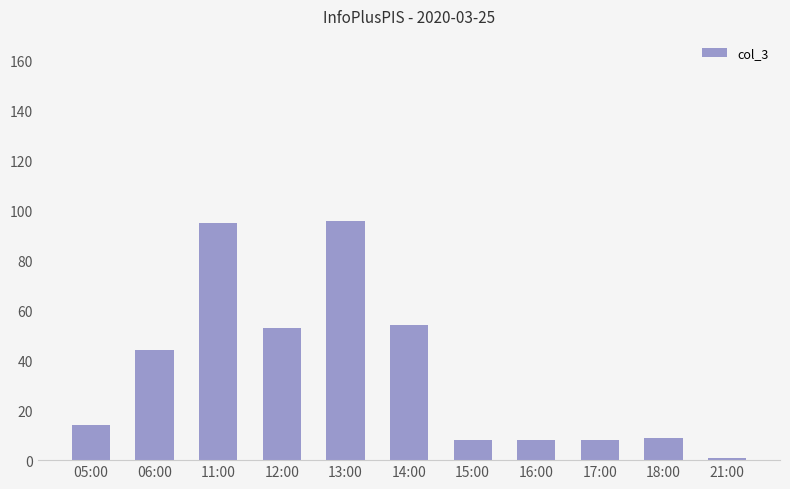

Reading left to right, transcribe all the data shown in this chart.

05:00=14	06:00=44	11:00=95	12:00=53	13:00=96	14:00=54	15:00=8	16:00=8	17:00=8	18:00=9	21:00=1